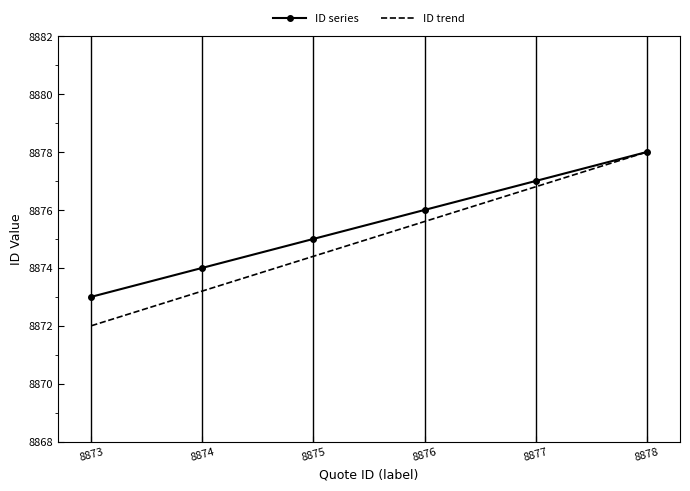

The value of ID trend at 8876 is 8875.6. True or false?

True